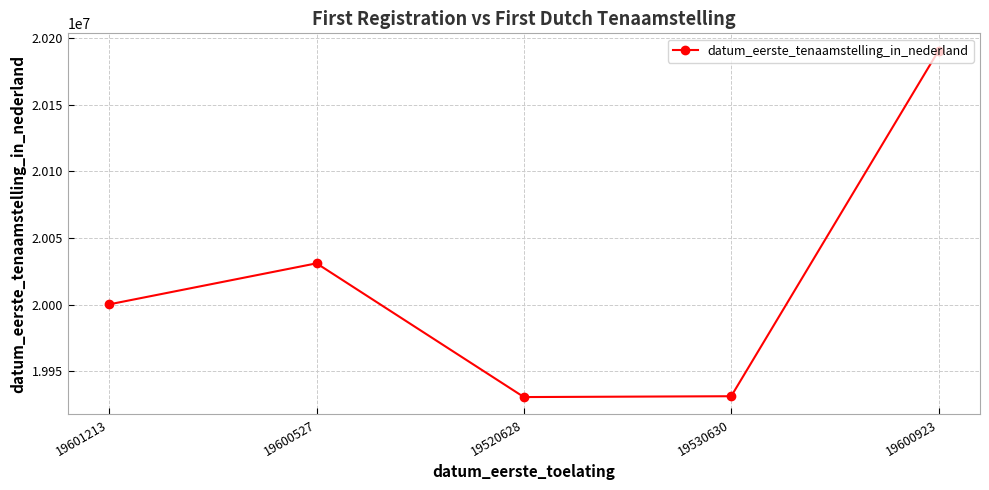

The chart shows a value of 19930602 at 19520628. True or false?

True